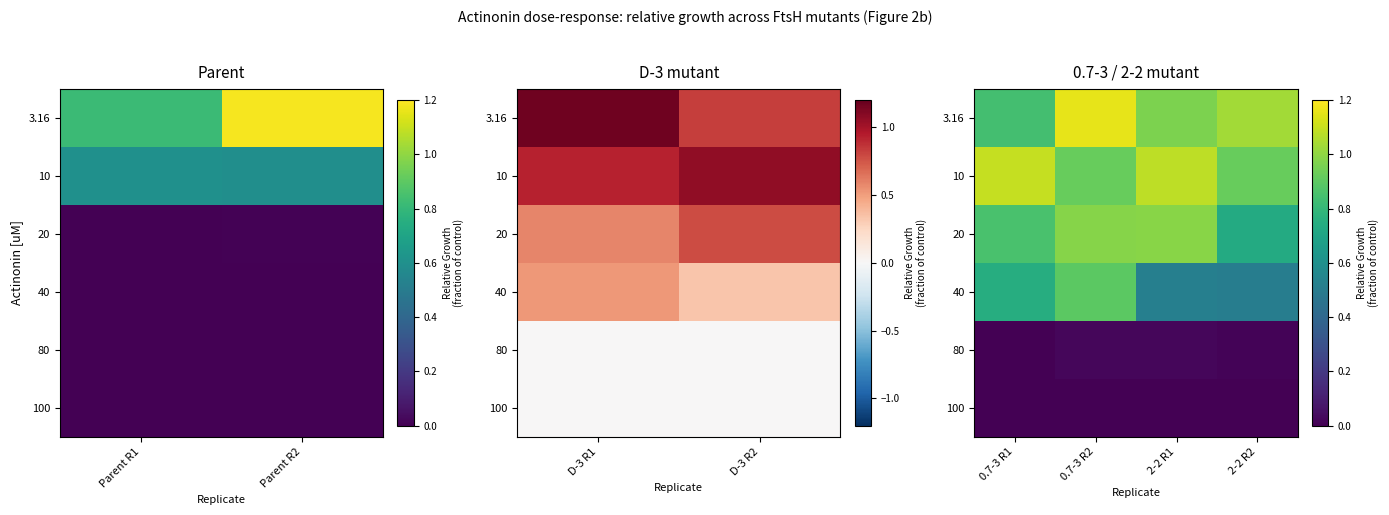

The 80 series shows 0.0 at 0.7-3 R2. True or false?

False